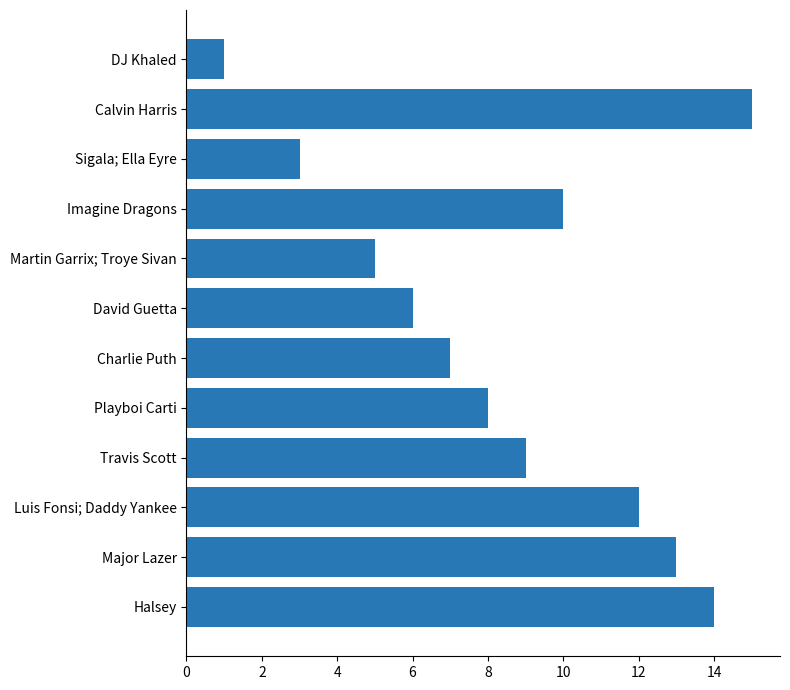

What is the smallest value displayed?

1